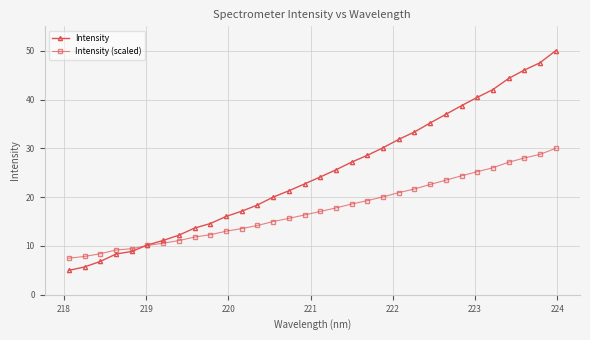

What is the maximum value for Intensity?

50.0